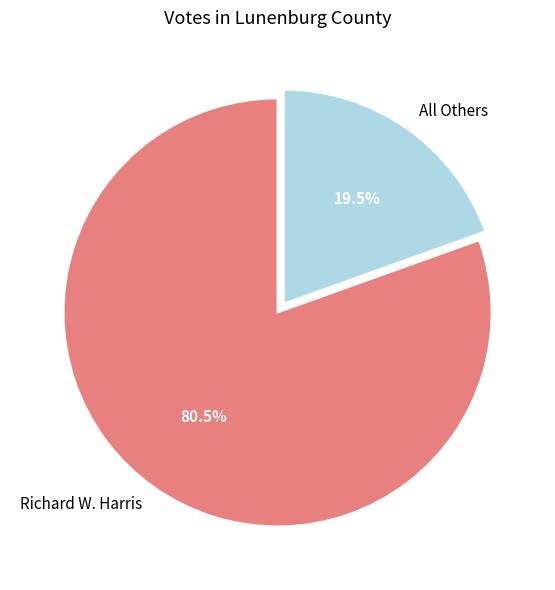

Between Richard W. Harris and All Others, which is larger?

Richard W. Harris